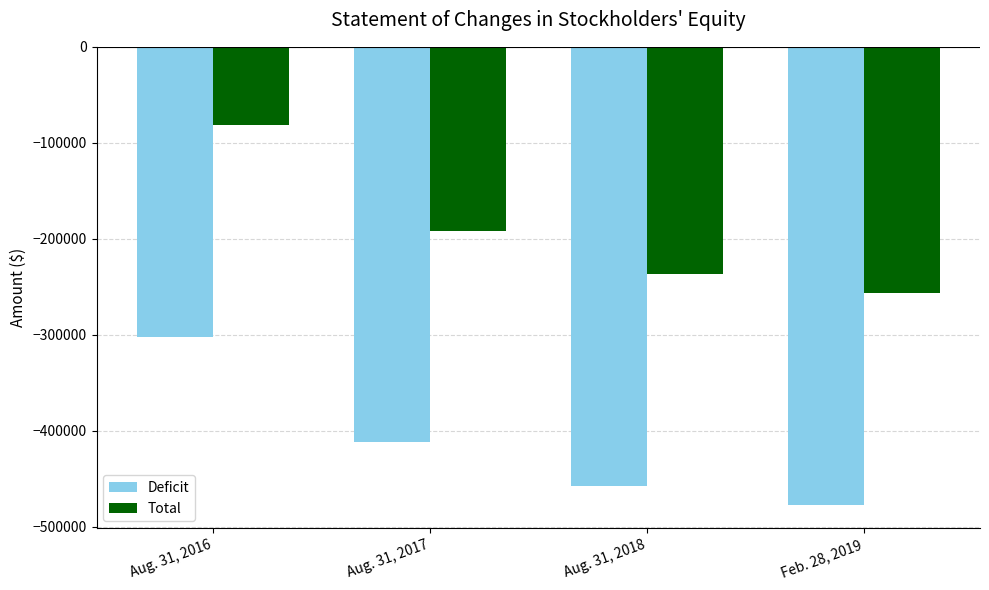

Is the value of Total at Aug. 31, 2016 greater than the value of Deficit at Aug. 31, 2017?

Yes